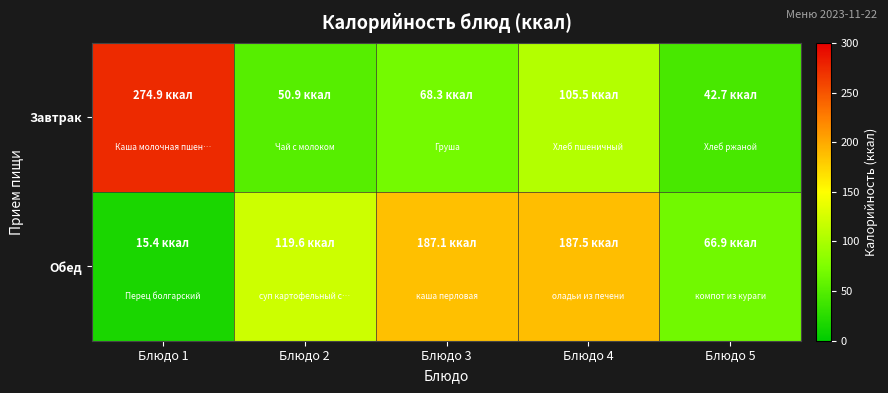

At which category is the sum across all series the highest?

Блюдо 4